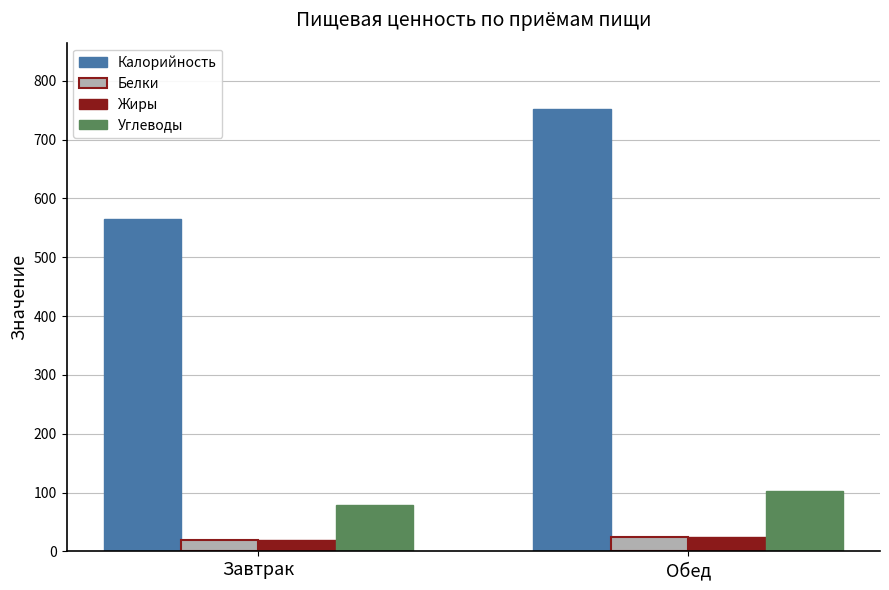

Reading right to left, transcribe all the data shown in this chart.

Калорийность: 752.1	565.5
Белки: 25.1	18.7
Жиры: 24.9	19.4
Углеводы: 102.5	79.1